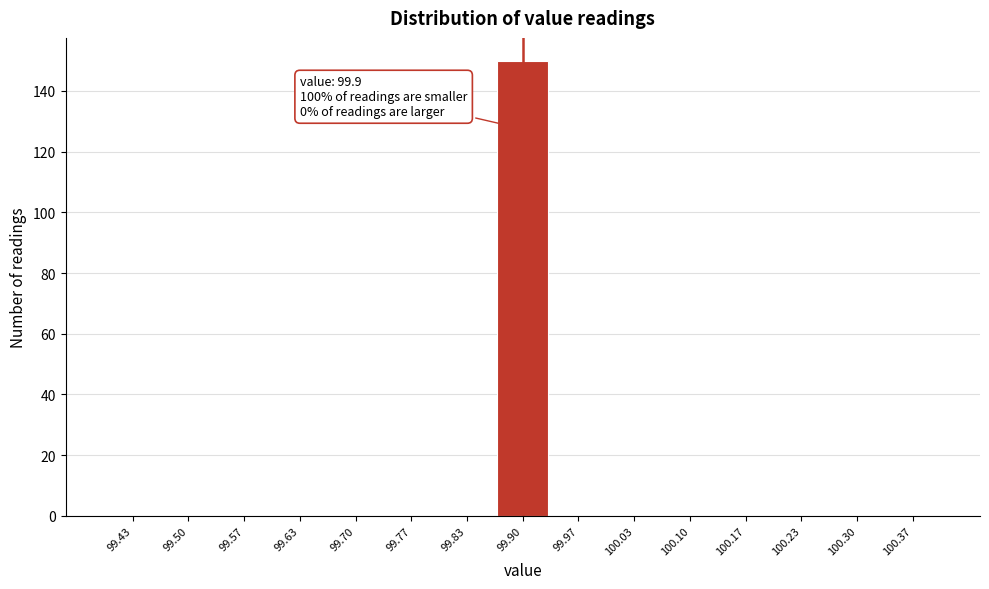

Which range on the x-axis has the tallest bar?

99.87 to 99.93